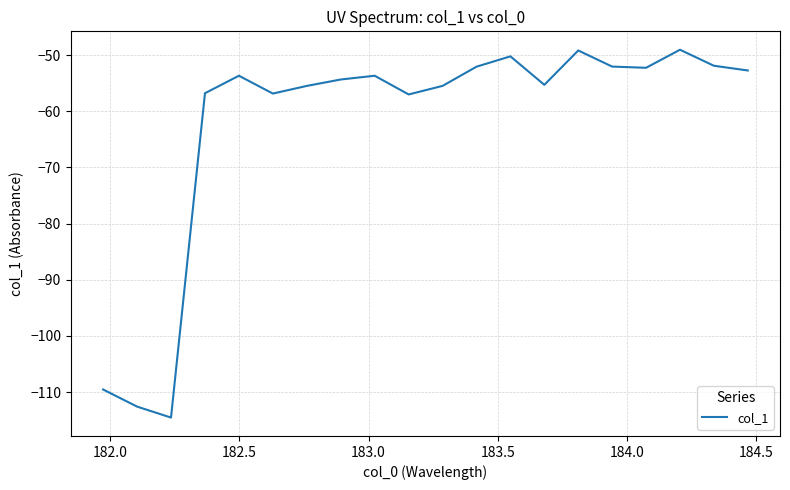

What is the maximum value shown in the chart?

-49.0